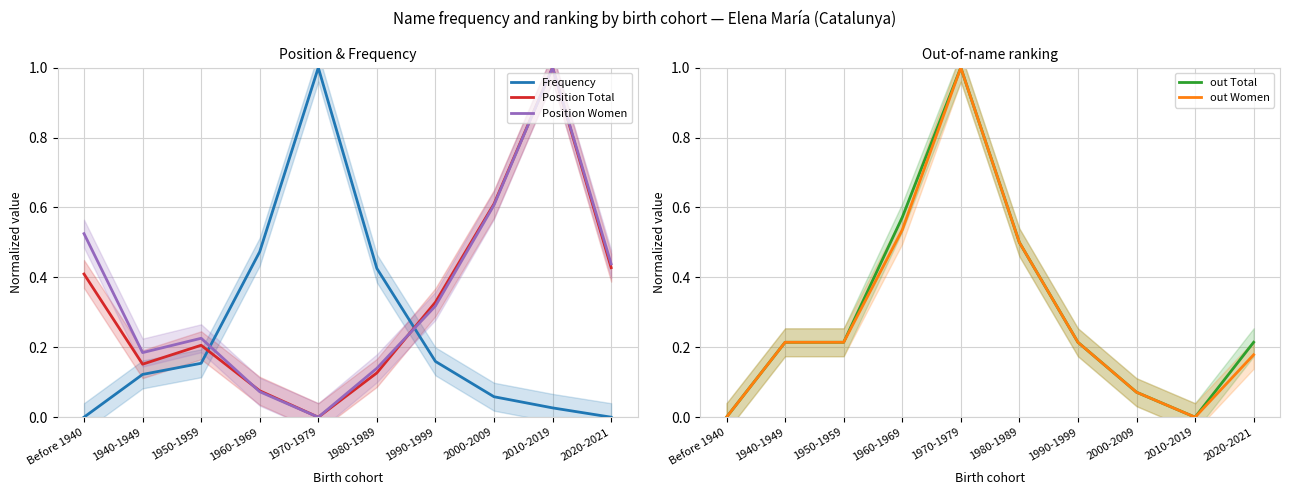

What is the difference between the maximum and minimum values in the out Women series?

1.0